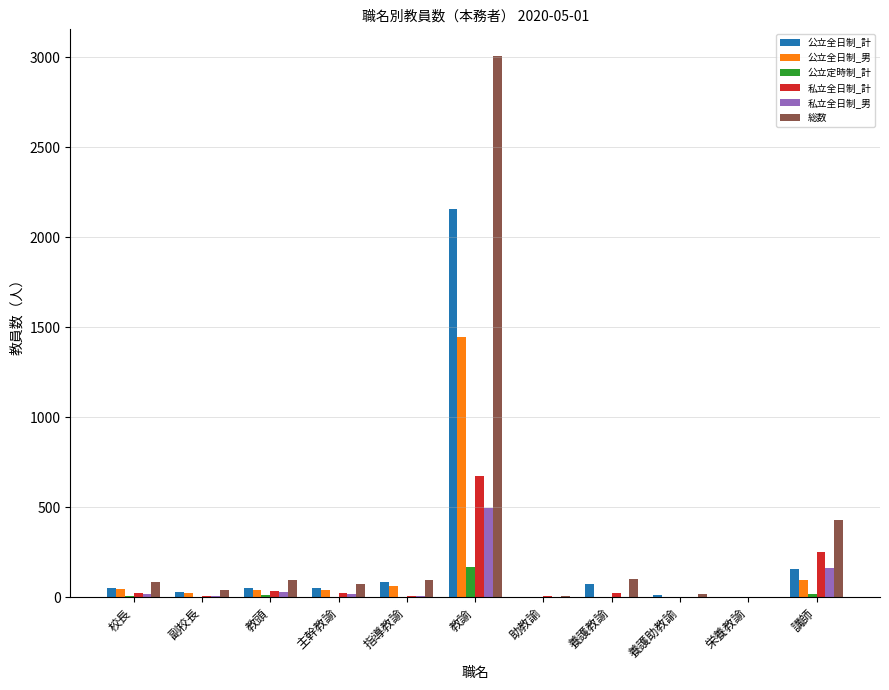

What is the difference between the 公立全日制_男 values at 教諭 and 教頭?

1401